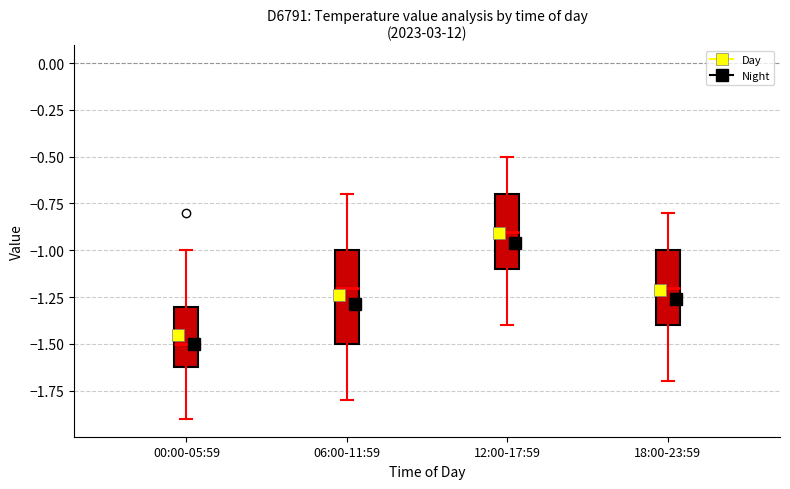

Which box is the tallest, from its lower edge to its upper edge?

06:00-11:59